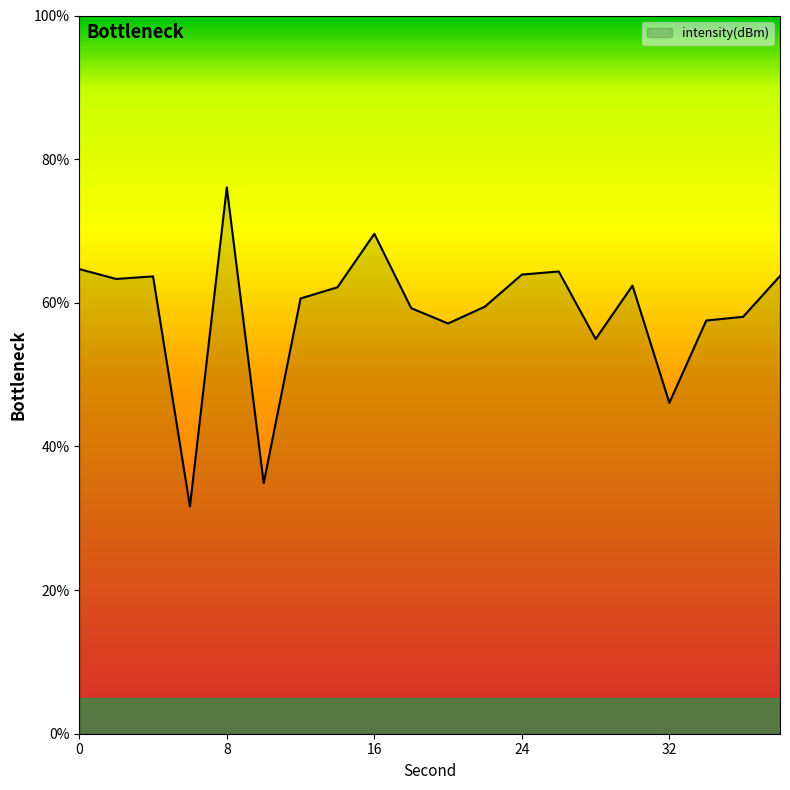

True or false: the data has more than 1 interior local peaks.

True